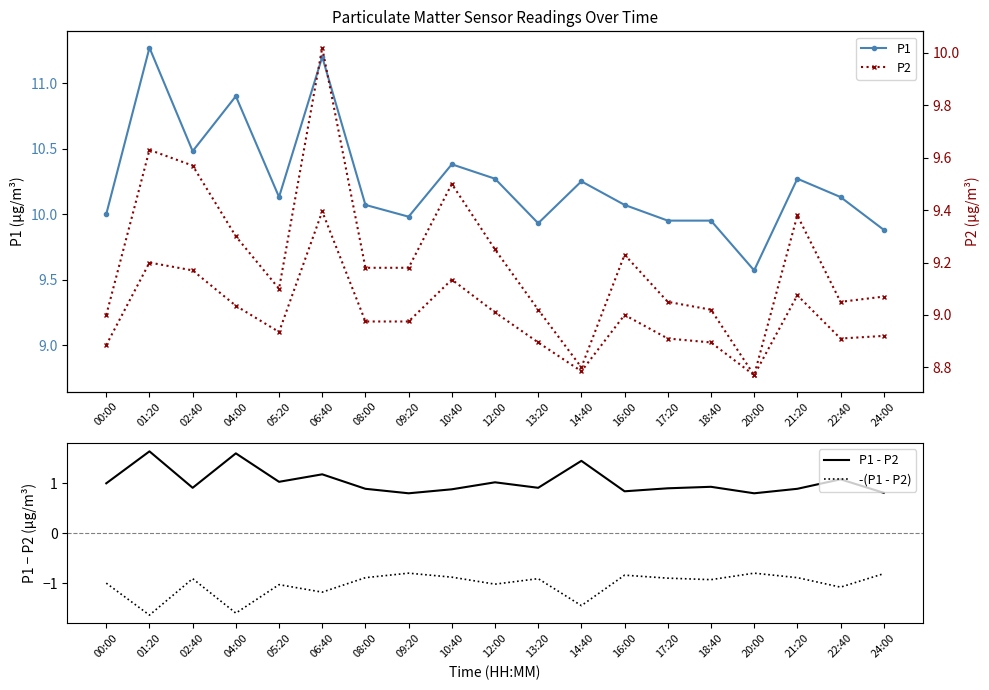

The P1 - P2 series shows 1.4 at 14:40. True or false?

True